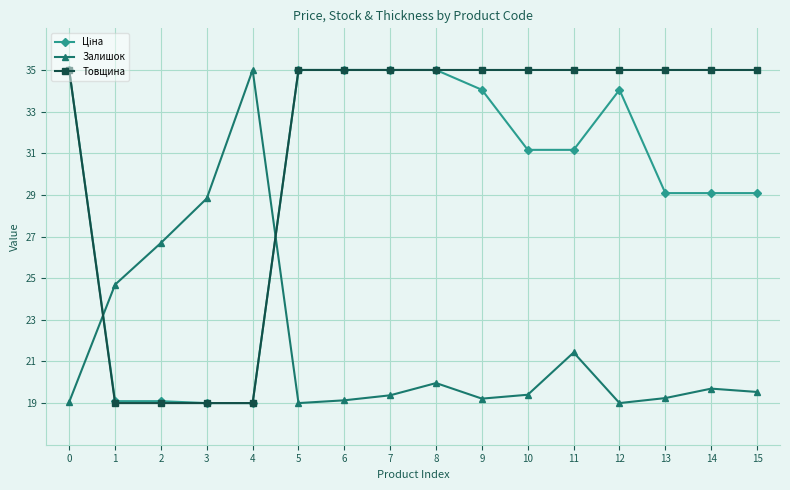

What is the maximum value shown in the chart?

35.0